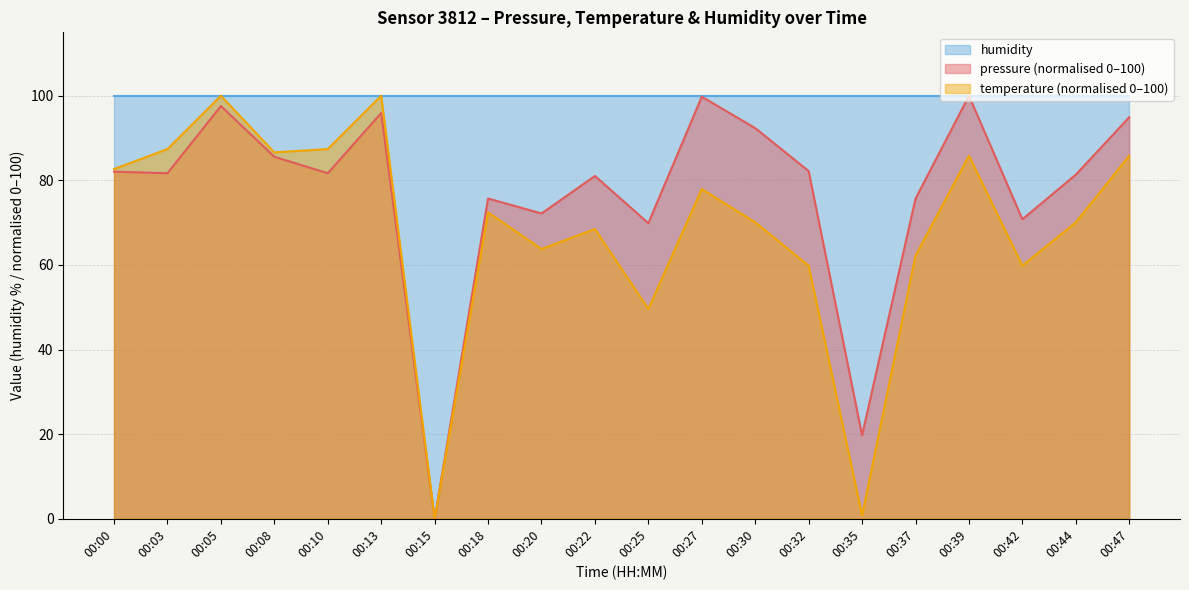

What is the value of the pressure point at the 2nd from the left?

81.7